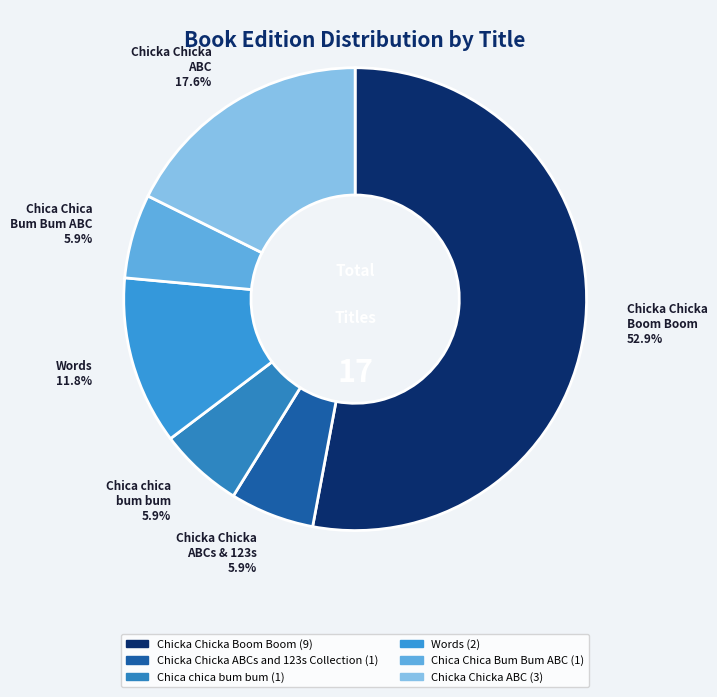

Is it true that Chicka Chicka Boom Boom is 53% of the pie?

True